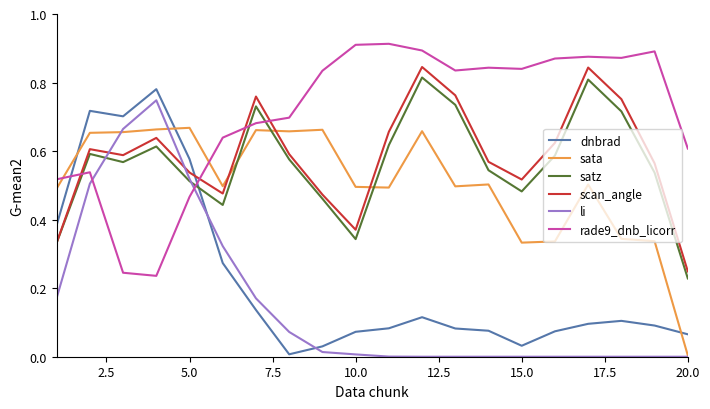

After their last crossing, which series has the higher values: sata or satz?

satz